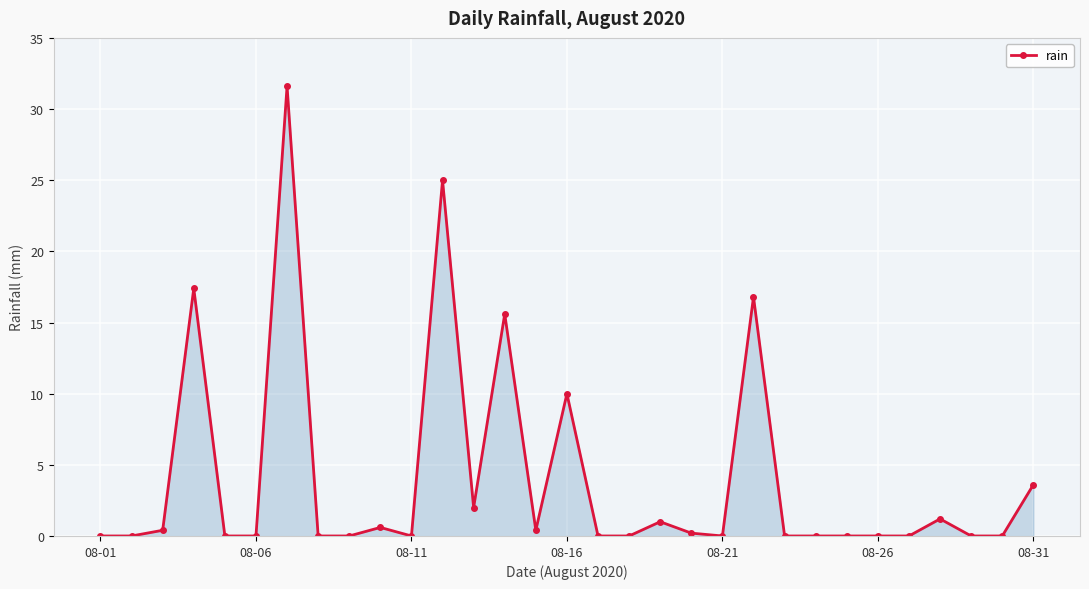

True or false: there are more than 2 points higher than both neighbors.

True